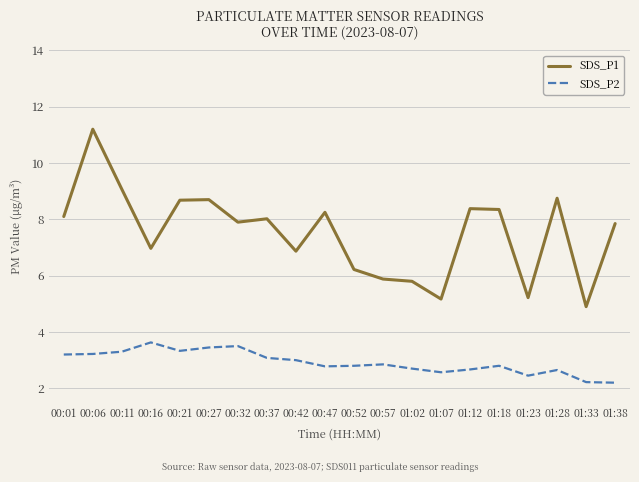

List the series in order of their peak value, highest first.

SDS_P1, SDS_P2